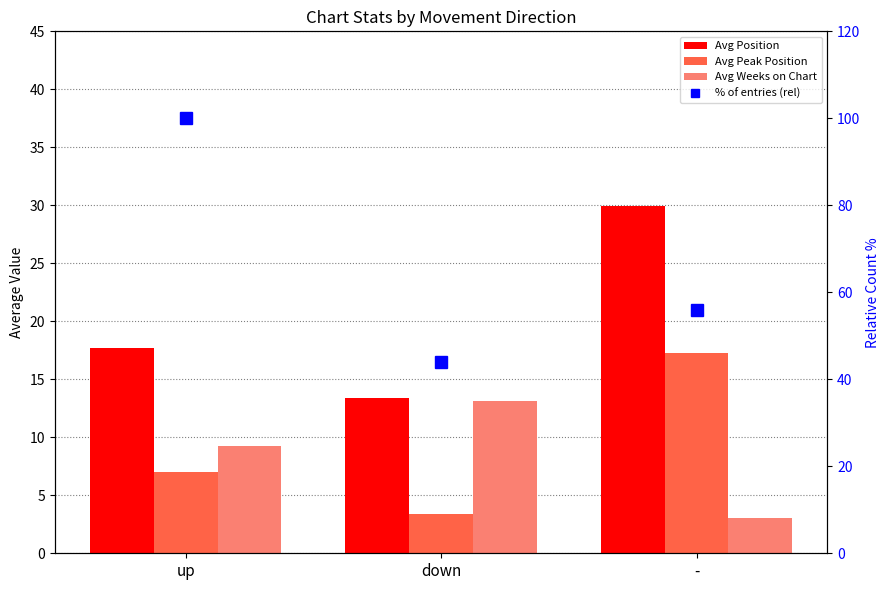

Reading left to right, extract all data points from this chart.

Avg Position: 17.7	13.4	29.9
Avg Peak Position: 7.0	3.4	17.2
Avg Weeks on Chart: 9.2	13.1	3.0
% of entries (rel): 100.0	44.0	56.0